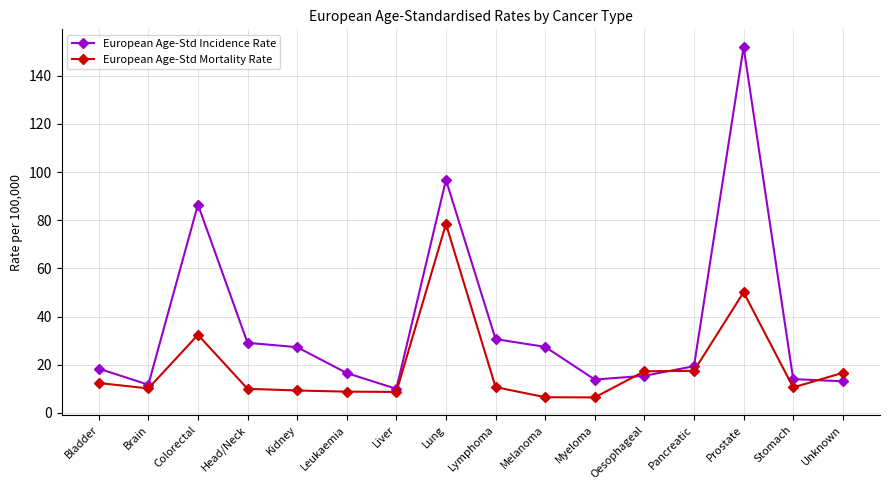

Where is the first local maximum for European Age-Std Mortality Rate?

Colorectal